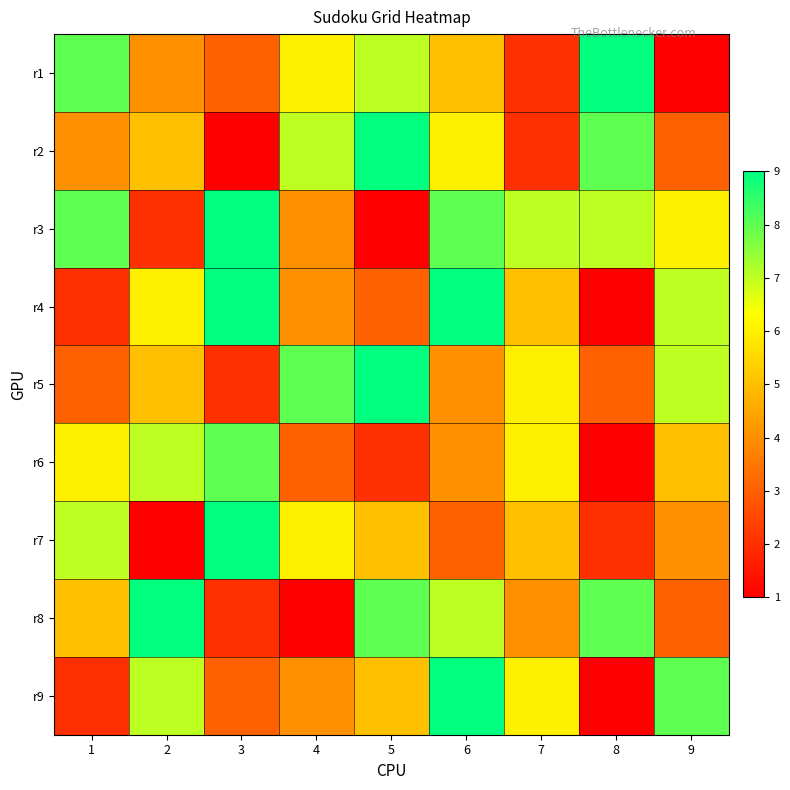

Count the number of data series in this chart.

9